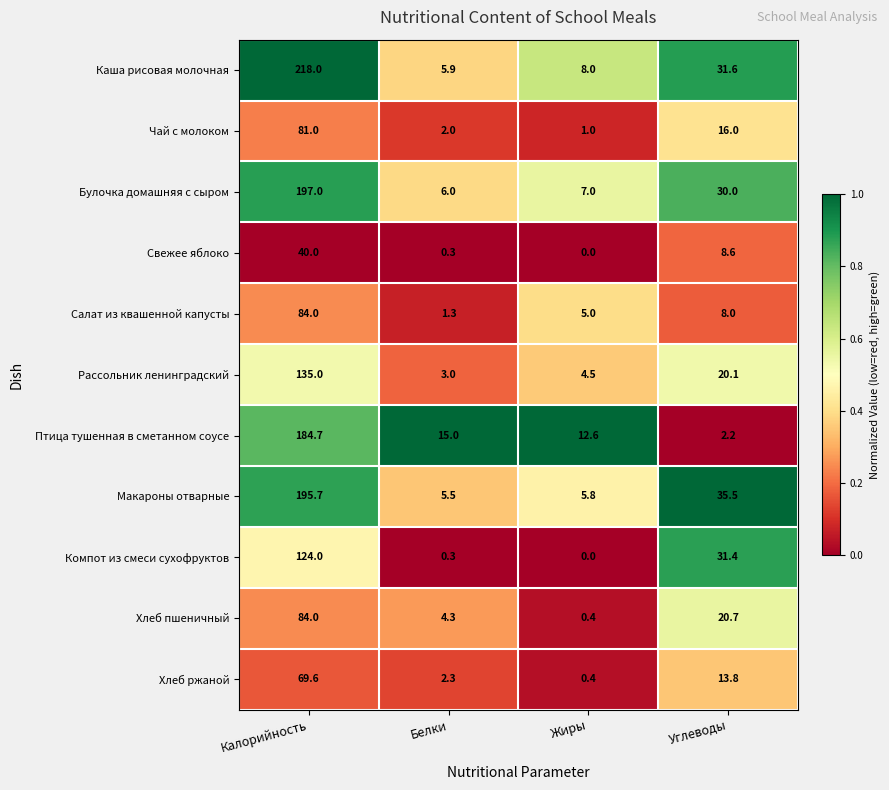

List the labels in order of Рассольник ленинградский value, smallest first.

Белки, Жиры, Углеводы, Калорийность